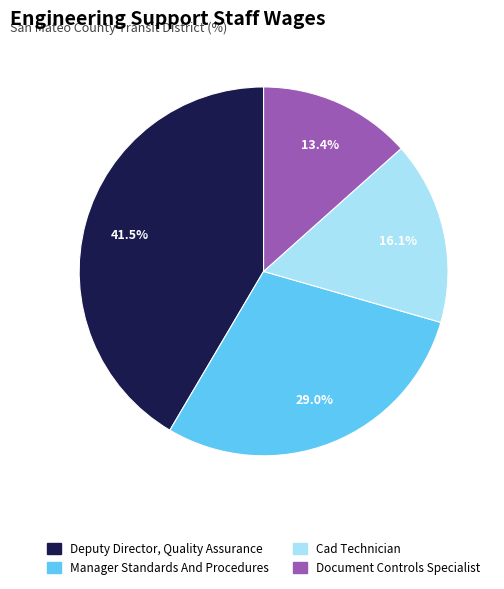

Approximately how many times larger is the value at Manager Standards And Procedures compared to Cad Technician?

1.8